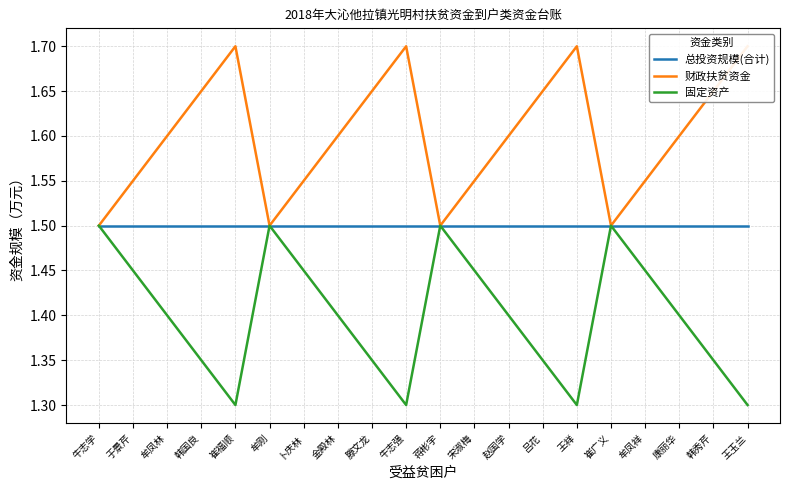

At which label does 固定资产 reach its minimum?

崔福顺